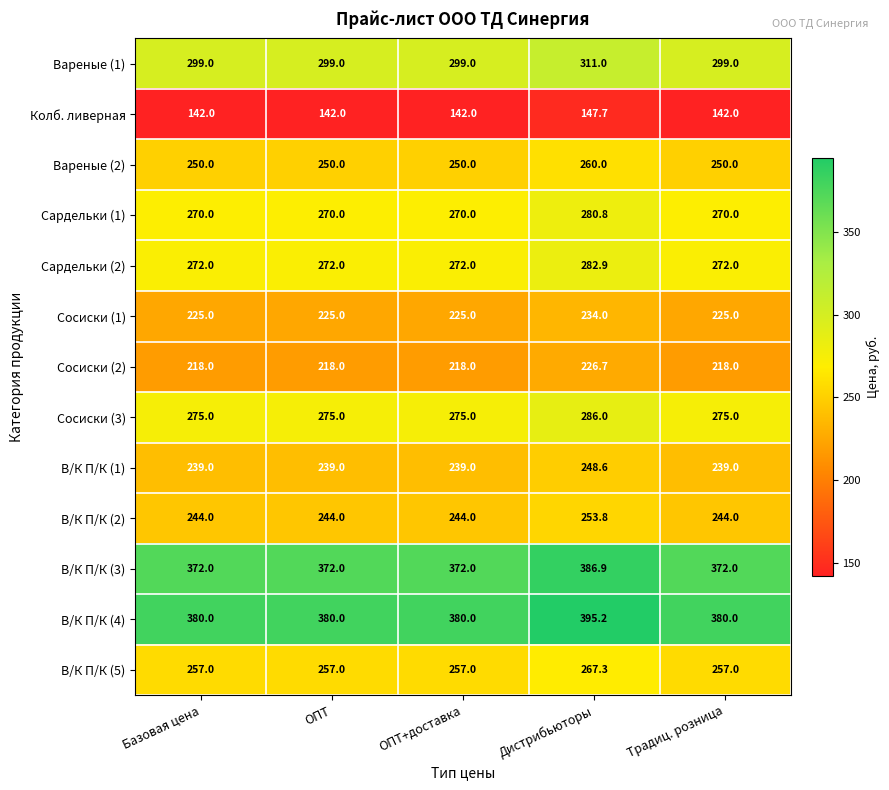

Is it true that Сардельки (2) equals 184.8 at Традиц. розница?

False